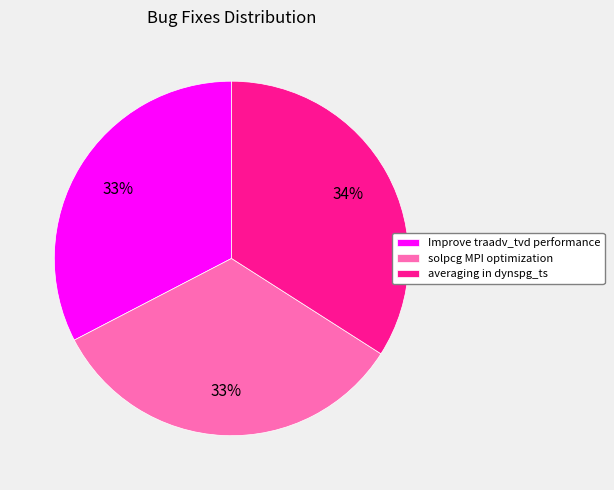

True or false: solpcg MPI optimization accounts for 46% of the total.

False